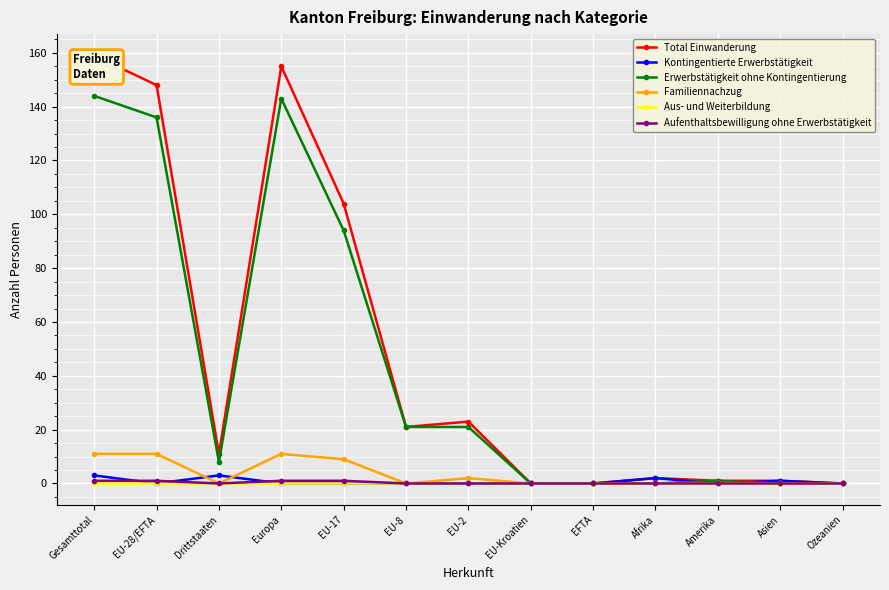

How many lines are shown in the chart?

6